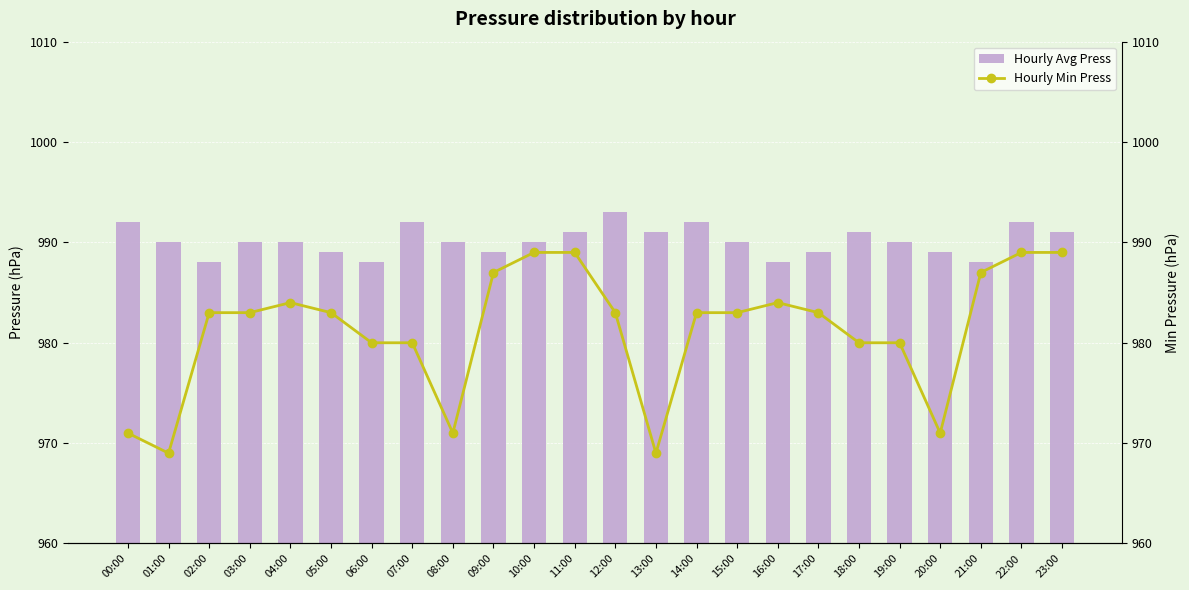

Is the value of Hourly Min Press at 12:00 greater than the value of Hourly Avg Press at 10:00?

No